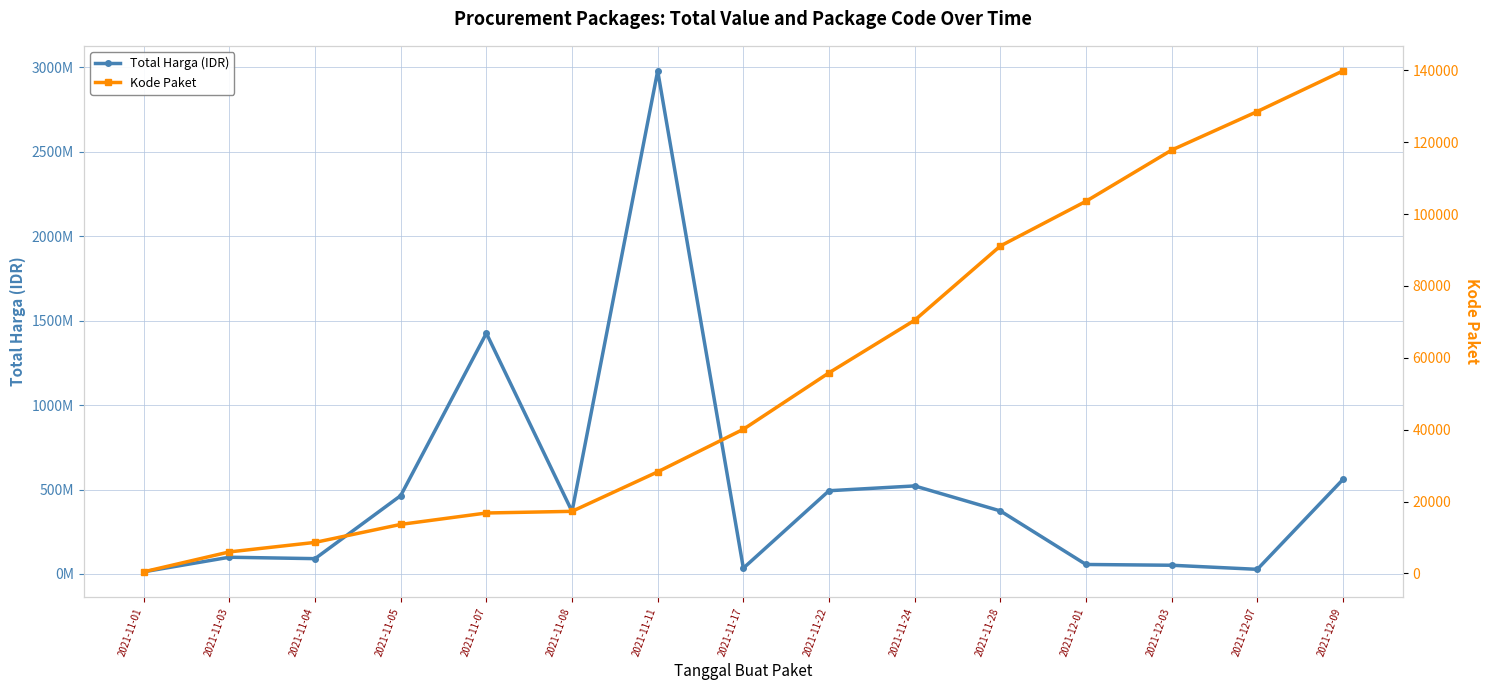

What is the label of the 5th point from the right?

2021-11-28